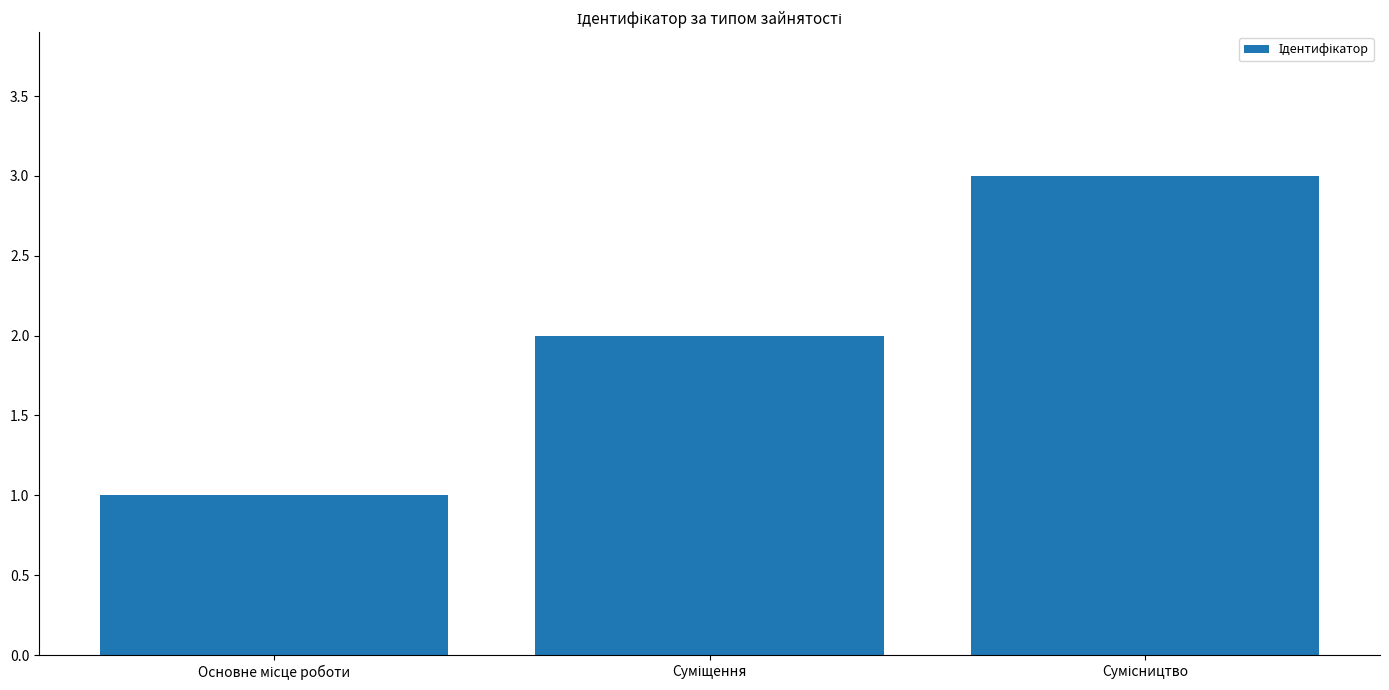

What is the greatest value displayed?

3